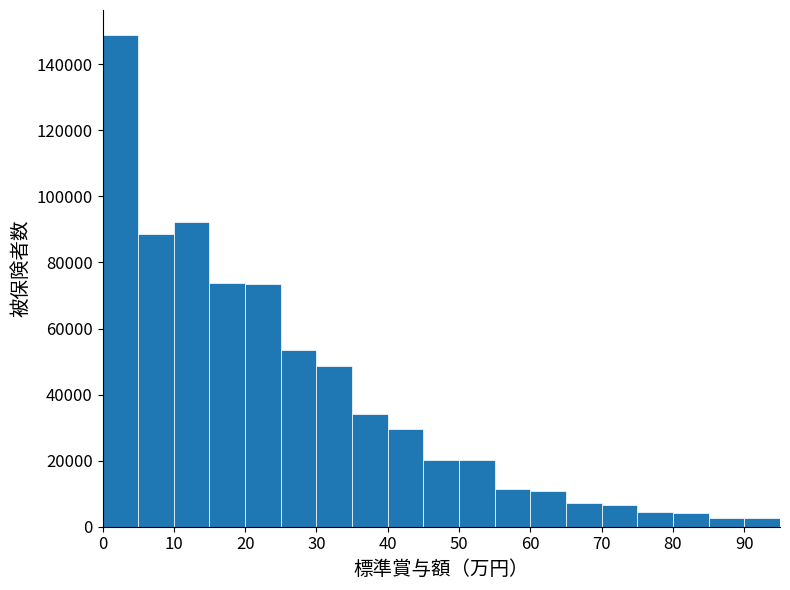

Which range on the x-axis has the tallest bar?

0 to 5